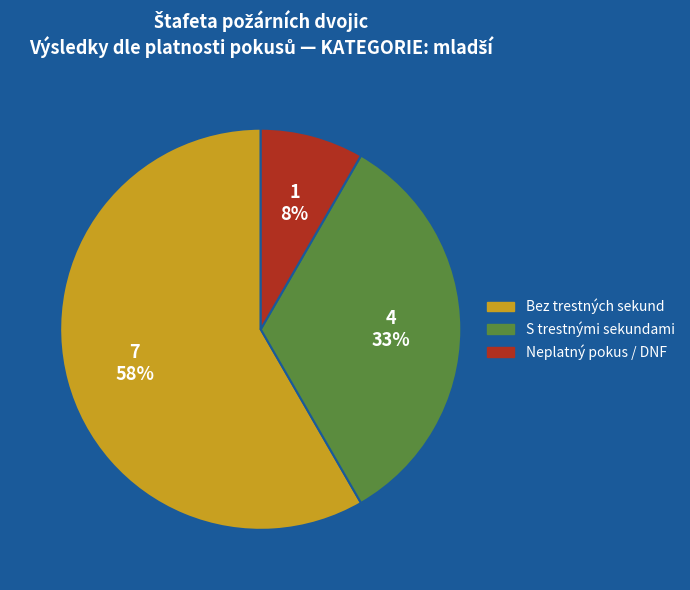

Does any single category account for the majority?

Yes